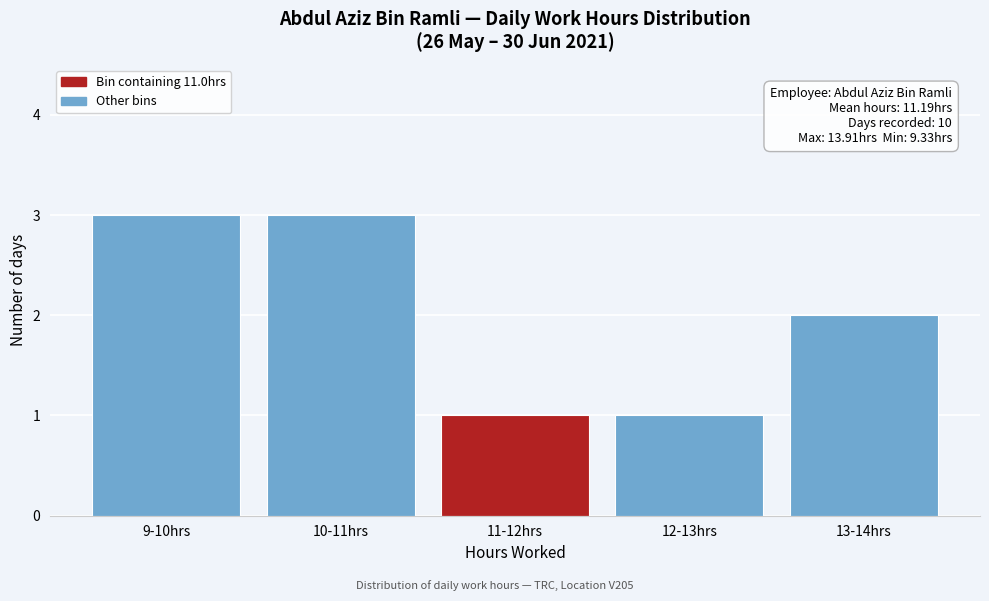

Reading left to right, list all the values displayed in this chart.

9-10hrs=3	10-11hrs=3	11-12hrs=1	12-13hrs=1	13-14hrs=2